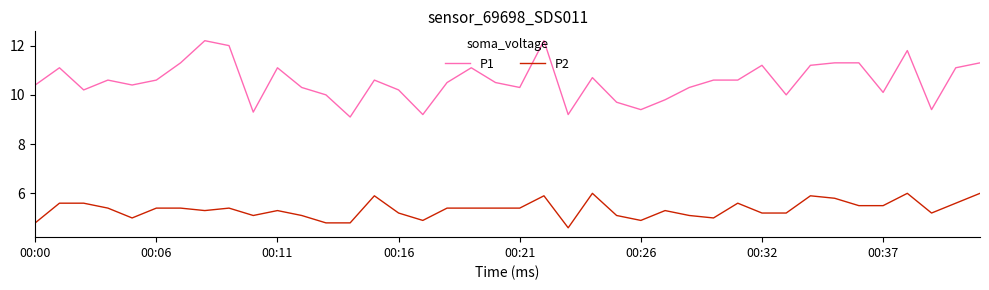

What is the smallest value displayed?

4.6